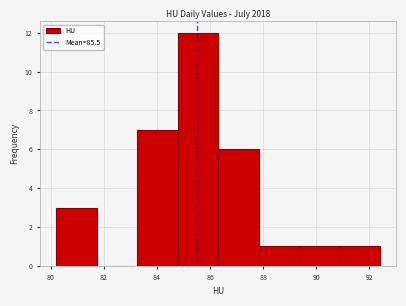

Reading left to right, list every bar in this chart as the range it spans on the x-axis followed by its height. Neither the bar edges nor the heights are printed on the chart, so give them approximately, as read against the axes.

80.2 to 81.8: 3
81.8 to 83.2: 0
83.2 to 84.8: 7
84.8 to 86.4: 12
86.4 to 87.8: 6
87.8 to 89.4: 1
89.4 to 90.8: 1
90.8 to 92.4: 1